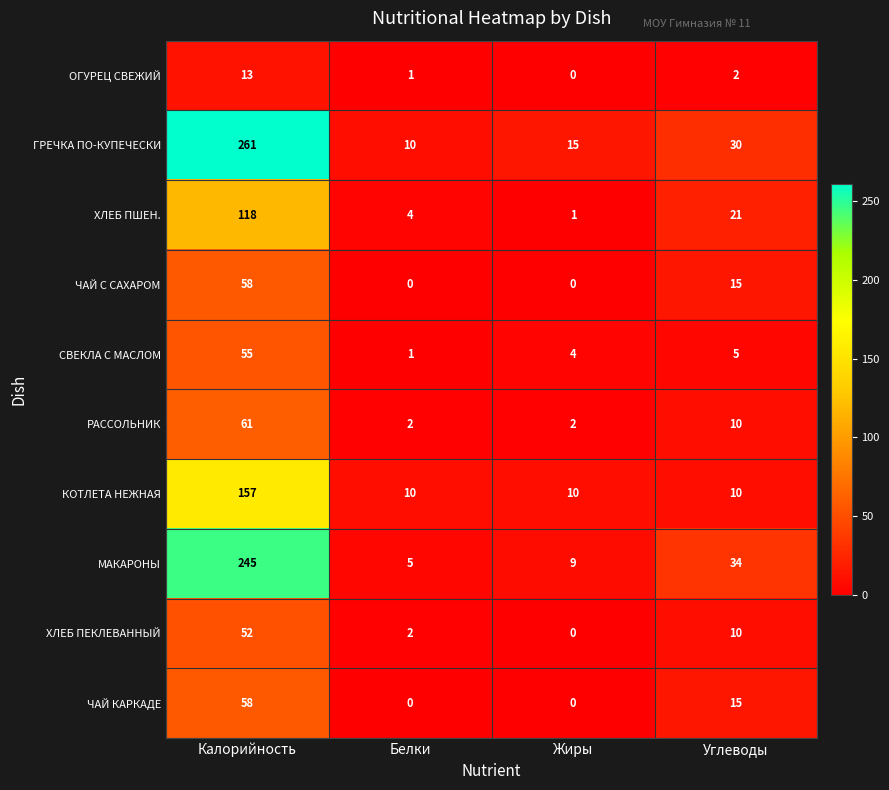

What is the difference between the МАКАРОНЫ values at Калорийность and Углеводы?

211